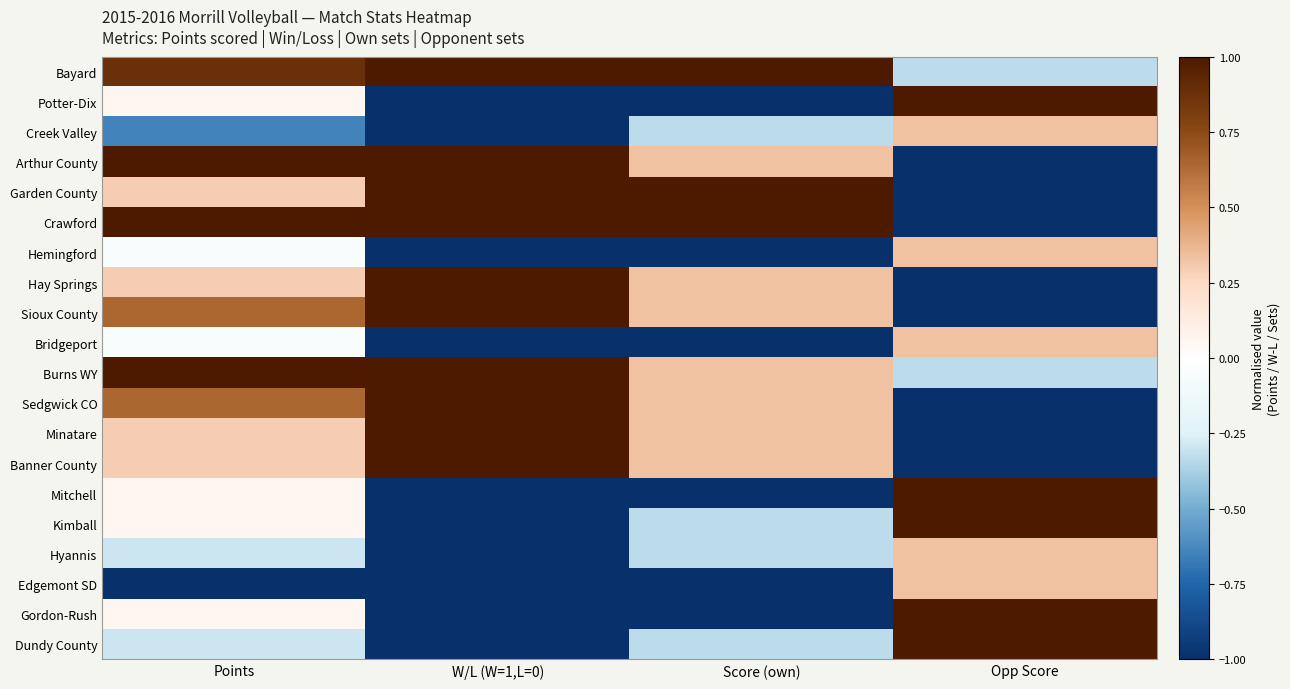

Reading left to right, extract all data points from this chart.

Bayard: Points=0.9	W/L (W=1,L=0)=1.0	Score (own)=1.0	Opp Score=-0.3
Potter-Dix: Points=0.1	W/L (W=1,L=0)=-1.0	Score (own)=-1.0	Opp Score=1.0
Creek Valley: Points=-0.6	W/L (W=1,L=0)=-1.0	Score (own)=-0.3	Opp Score=0.3
Arthur County: Points=1.0	W/L (W=1,L=0)=1.0	Score (own)=0.3	Opp Score=-1.0
Garden County: Points=0.3	W/L (W=1,L=0)=1.0	Score (own)=1.0	Opp Score=-1.0
Crawford: Points=1.0	W/L (W=1,L=0)=1.0	Score (own)=1.0	Opp Score=-1.0
Hemingford: Points=-0.1	W/L (W=1,L=0)=-1.0	Score (own)=-1.0	Opp Score=0.3
Hay Springs: Points=0.3	W/L (W=1,L=0)=1.0	Score (own)=0.3	Opp Score=-1.0
Sioux County: Points=0.6	W/L (W=1,L=0)=1.0	Score (own)=0.3	Opp Score=-1.0
Bridgeport: Points=-0.1	W/L (W=1,L=0)=-1.0	Score (own)=-1.0	Opp Score=0.3
Burns WY: Points=1.0	W/L (W=1,L=0)=1.0	Score (own)=0.3	Opp Score=-0.3
Sedgwick CO: Points=0.6	W/L (W=1,L=0)=1.0	Score (own)=0.3	Opp Score=-1.0
Minatare: Points=0.3	W/L (W=1,L=0)=1.0	Score (own)=0.3	Opp Score=-1.0
Banner County: Points=0.3	W/L (W=1,L=0)=1.0	Score (own)=0.3	Opp Score=-1.0
Mitchell: Points=0.1	W/L (W=1,L=0)=-1.0	Score (own)=-1.0	Opp Score=1.0
Kimball: Points=0.1	W/L (W=1,L=0)=-1.0	Score (own)=-0.3	Opp Score=1.0
Hyannis: Points=-0.3	W/L (W=1,L=0)=-1.0	Score (own)=-0.3	Opp Score=0.3
Edgemont SD: Points=-1.0	W/L (W=1,L=0)=-1.0	Score (own)=-1.0	Opp Score=0.3
Gordon-Rush: Points=0.1	W/L (W=1,L=0)=-1.0	Score (own)=-1.0	Opp Score=1.0
Dundy County: Points=-0.3	W/L (W=1,L=0)=-1.0	Score (own)=-0.3	Opp Score=1.0